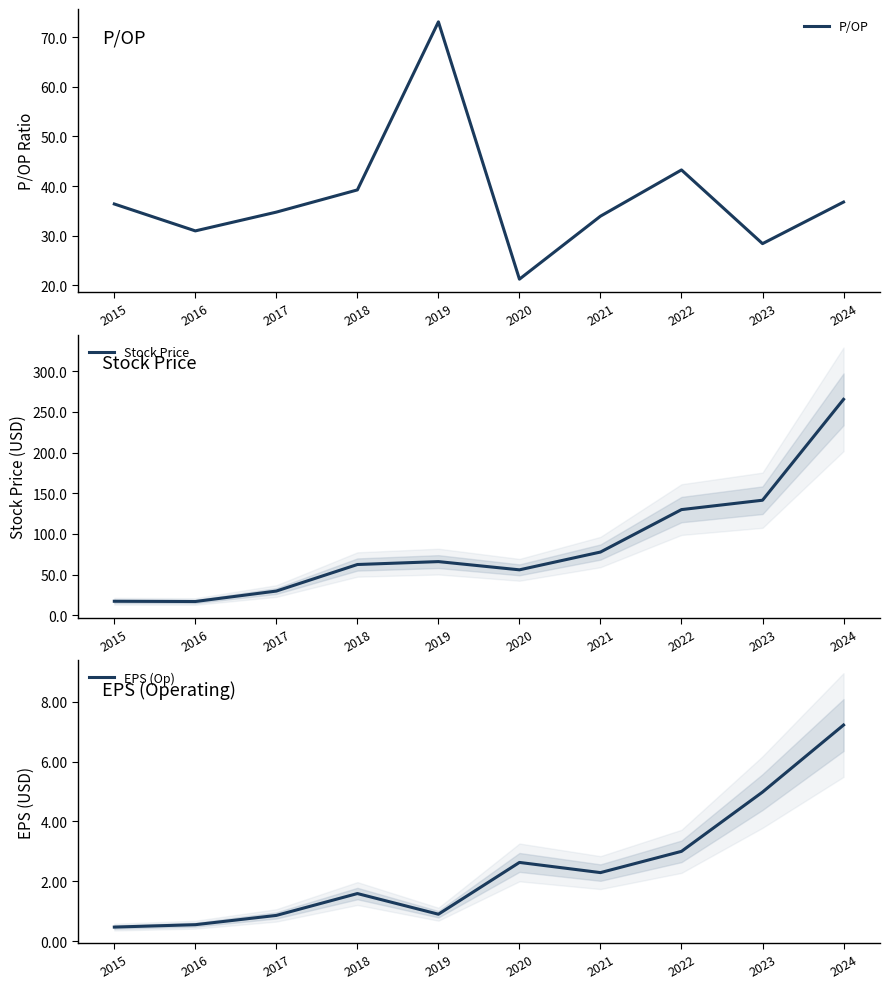

Is the value of EPS (Op) at 2023 greater than the value of Stock Price at 2020?

No